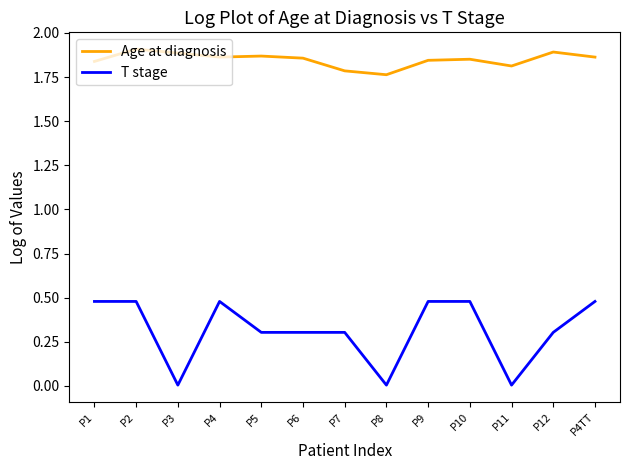

Is the value of Age at diagnosis at P12 greater than the value of T stage at P6?

Yes